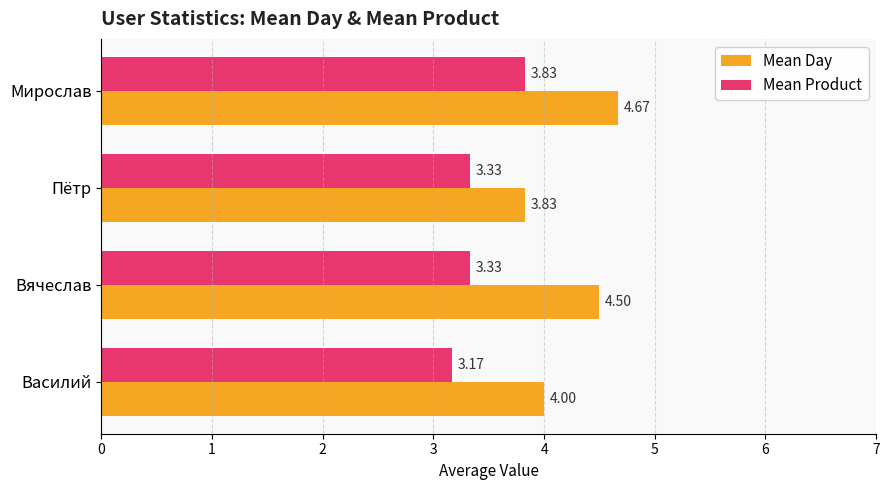

Rank the categories by Mean Day value from lowest to highest.

Пётр, Василий, Вячеслав, Мирослав